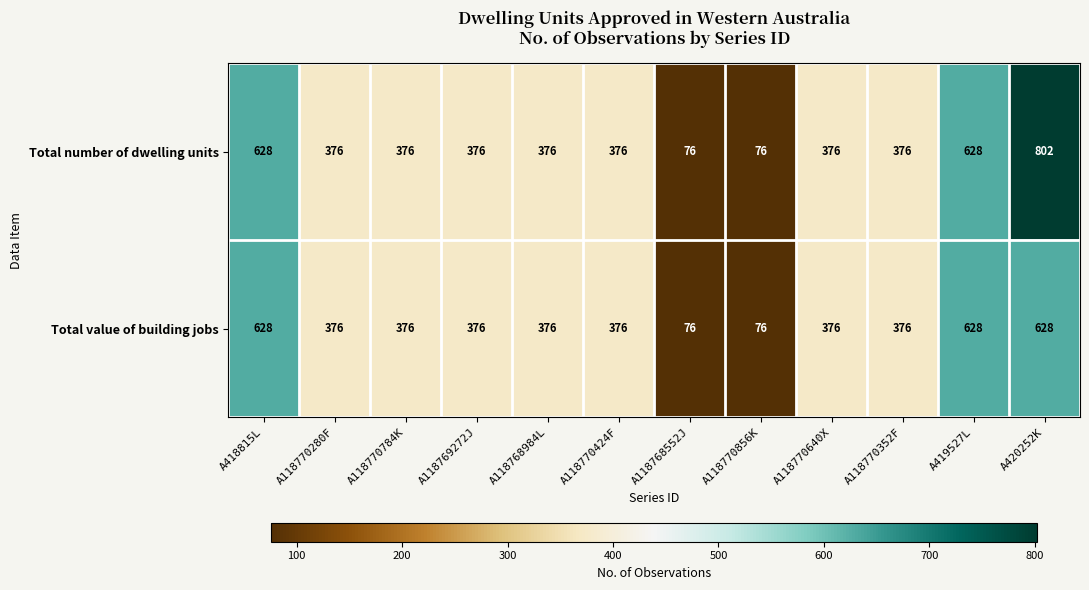

Is it true that Total number of dwelling units equals 209 at A419527L?

False